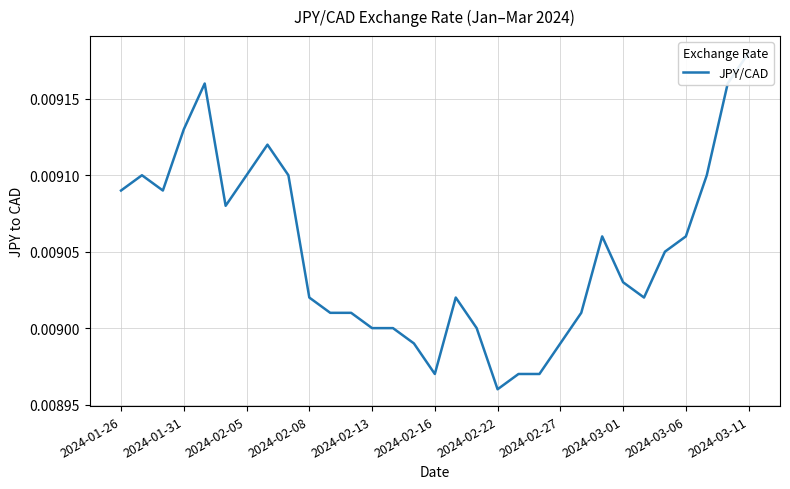

True or false: the data shows 0.0 at 2024-02-05.

False